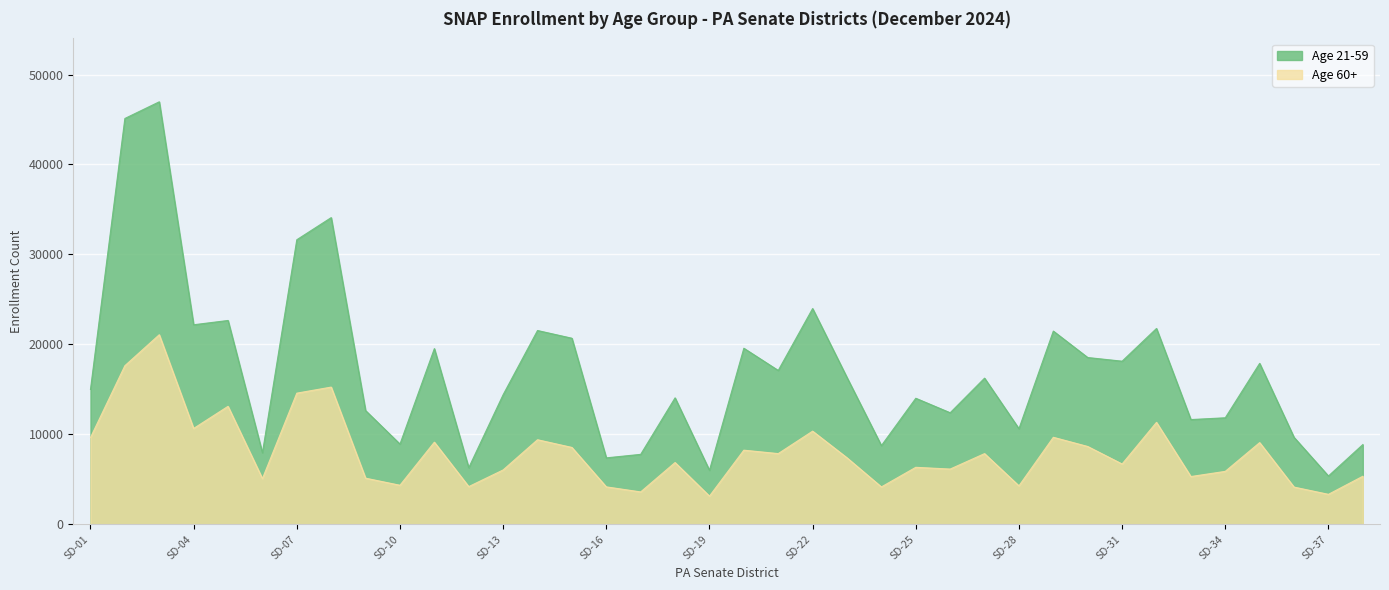

What is the value of the Age 21-59 point at the 1st from the left?

14995